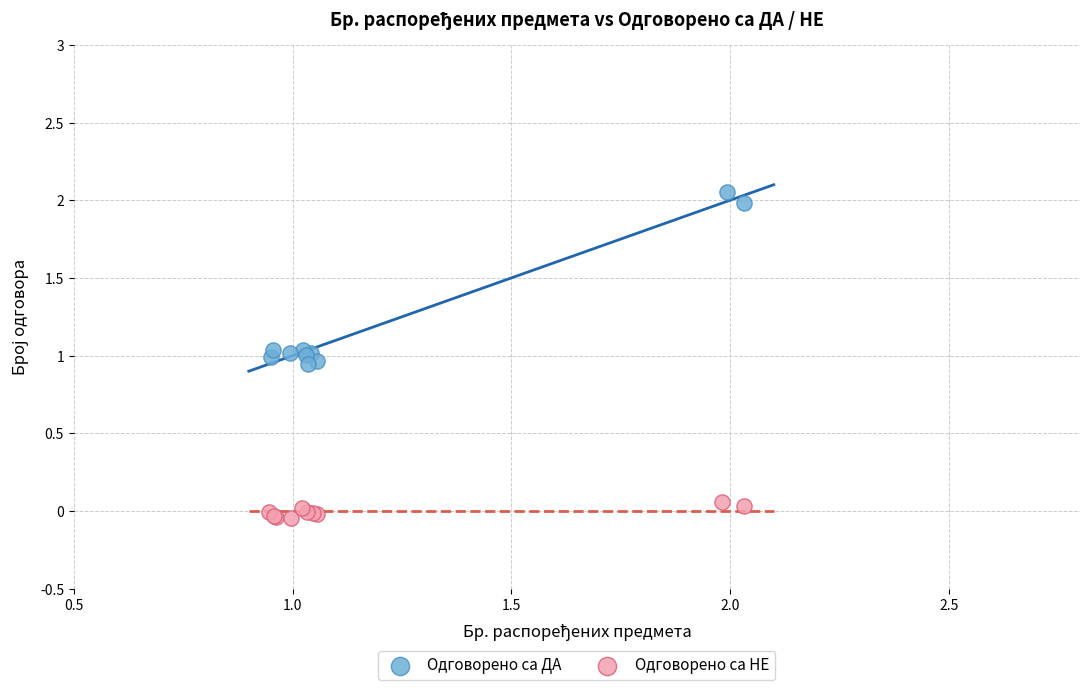

Which series has the widest spread of Y values?

Одговорено са ДА